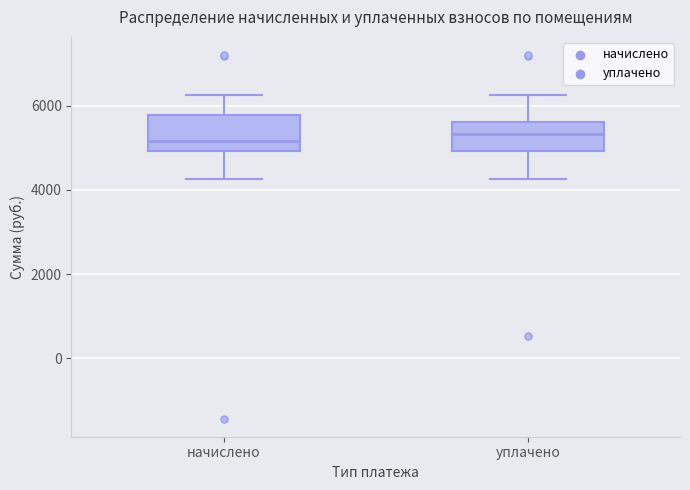

Reading left to right, transcribe this box plot: for each box, give where its median line is, the range the box spans, and where its two whiskers end, as read against the y-axis. The values are not printed on the chart, so give them approximately, as read against the axis.

начислено: median 5200, box 5000 to 5800, whiskers 4200 to 6200
уплачено: median 5400, box 5000 to 5600, whiskers 4200 to 6200